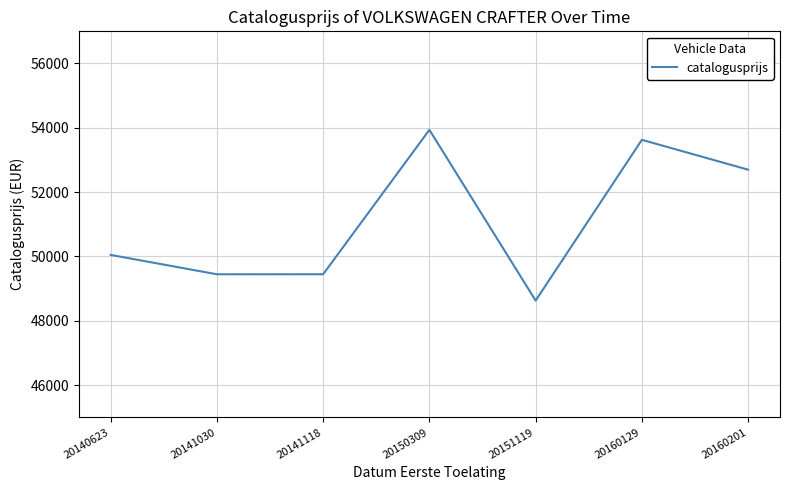

True or false: the data shows 88777 at 20141030.

False